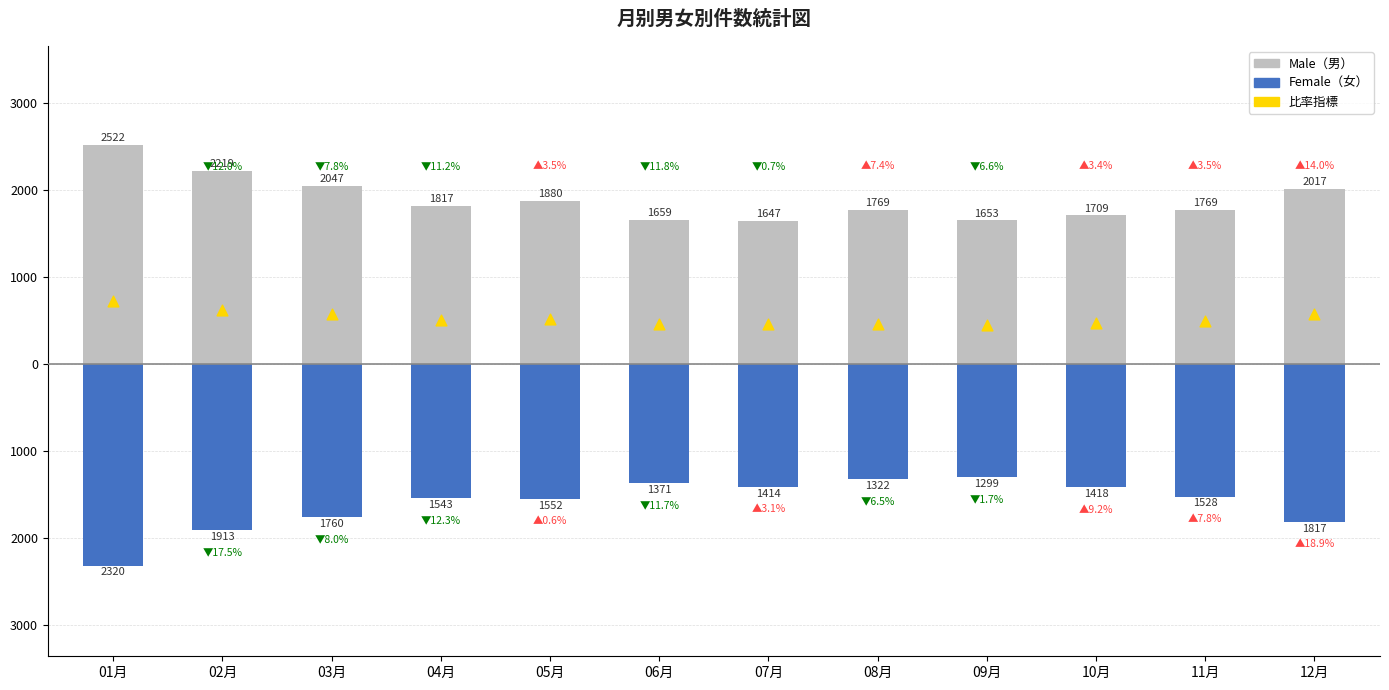

Is the value of Ratio indicator at 05月 greater than the value of Male at 12月?

No